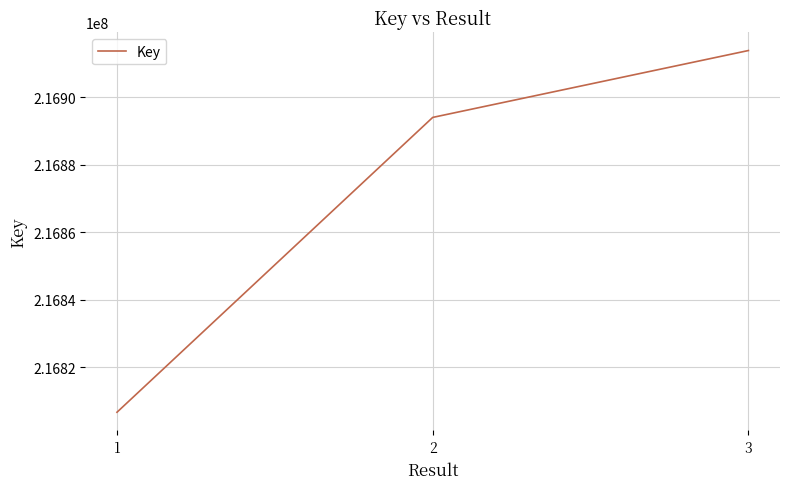

Read the value at 1, to the nearest 100.

216806600